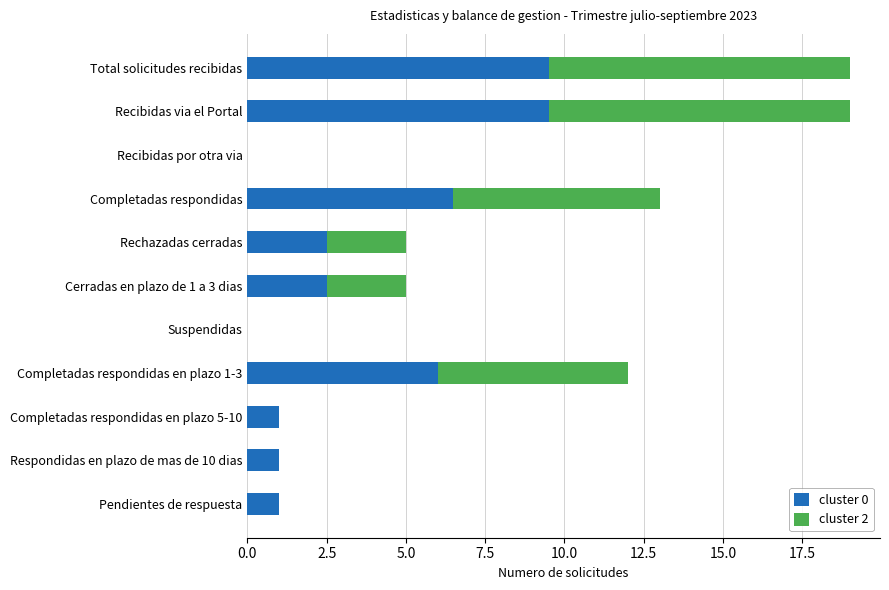

True or false: cluster 0 has a value of 6.0 at Completadas respondidas en plazo 1-3.

True